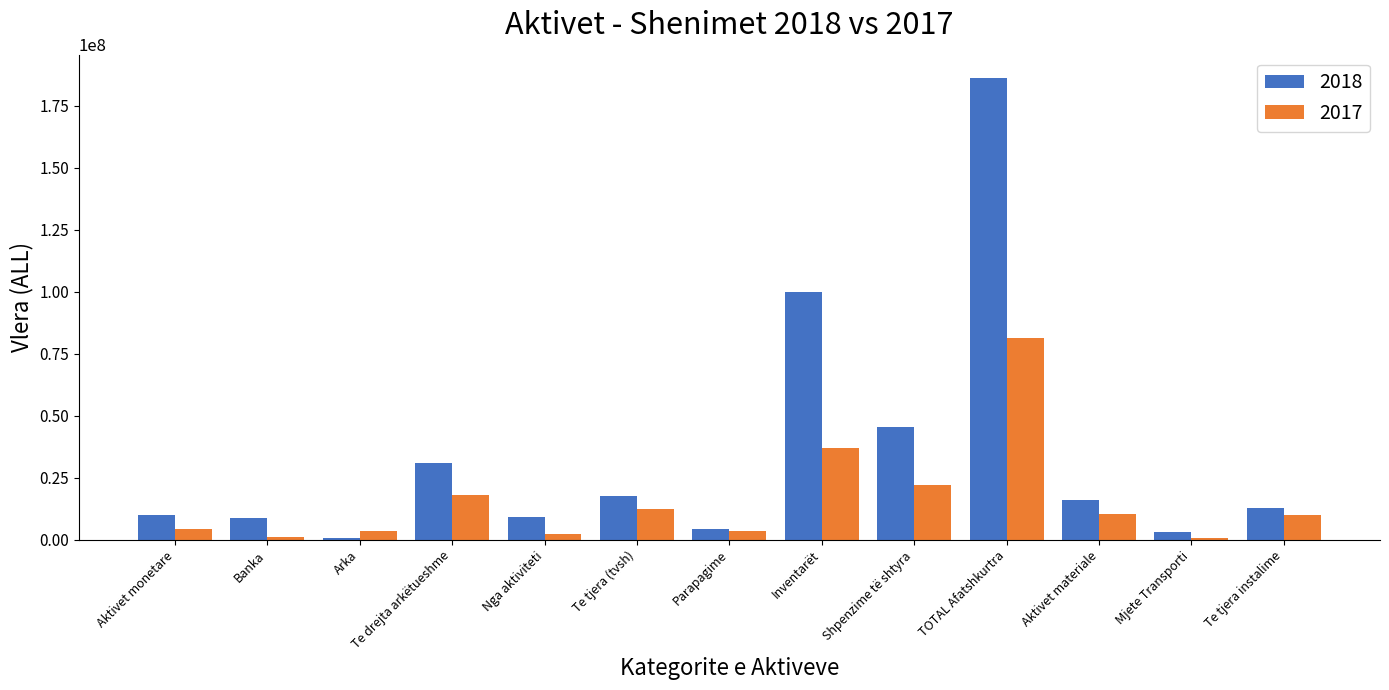

Which series has the widest spread of values?

2018